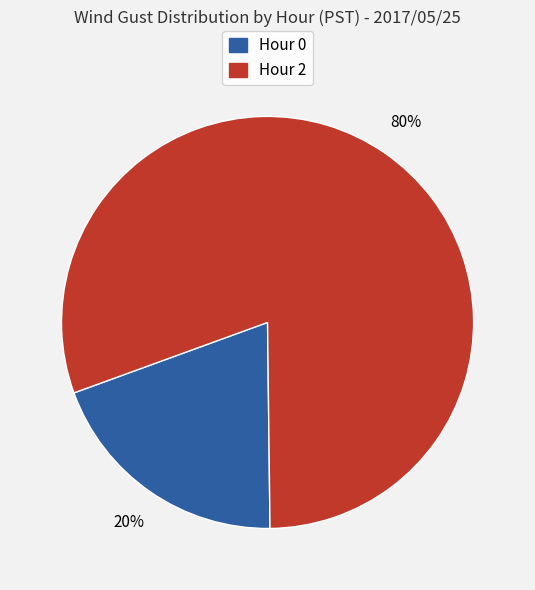

Rank the categories by value from highest to lowest.

Hour 2, Hour 0